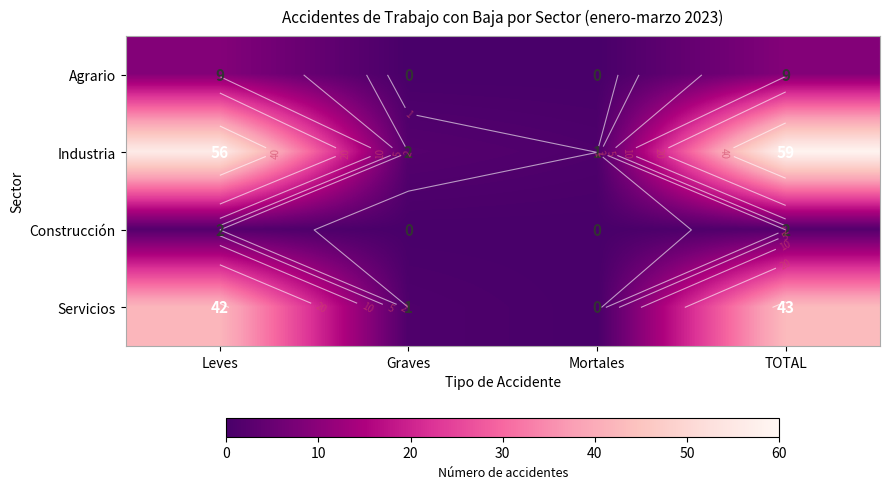

Rank the categories by Agrario value from lowest to highest.

Graves, Mortales, Leves, TOTAL